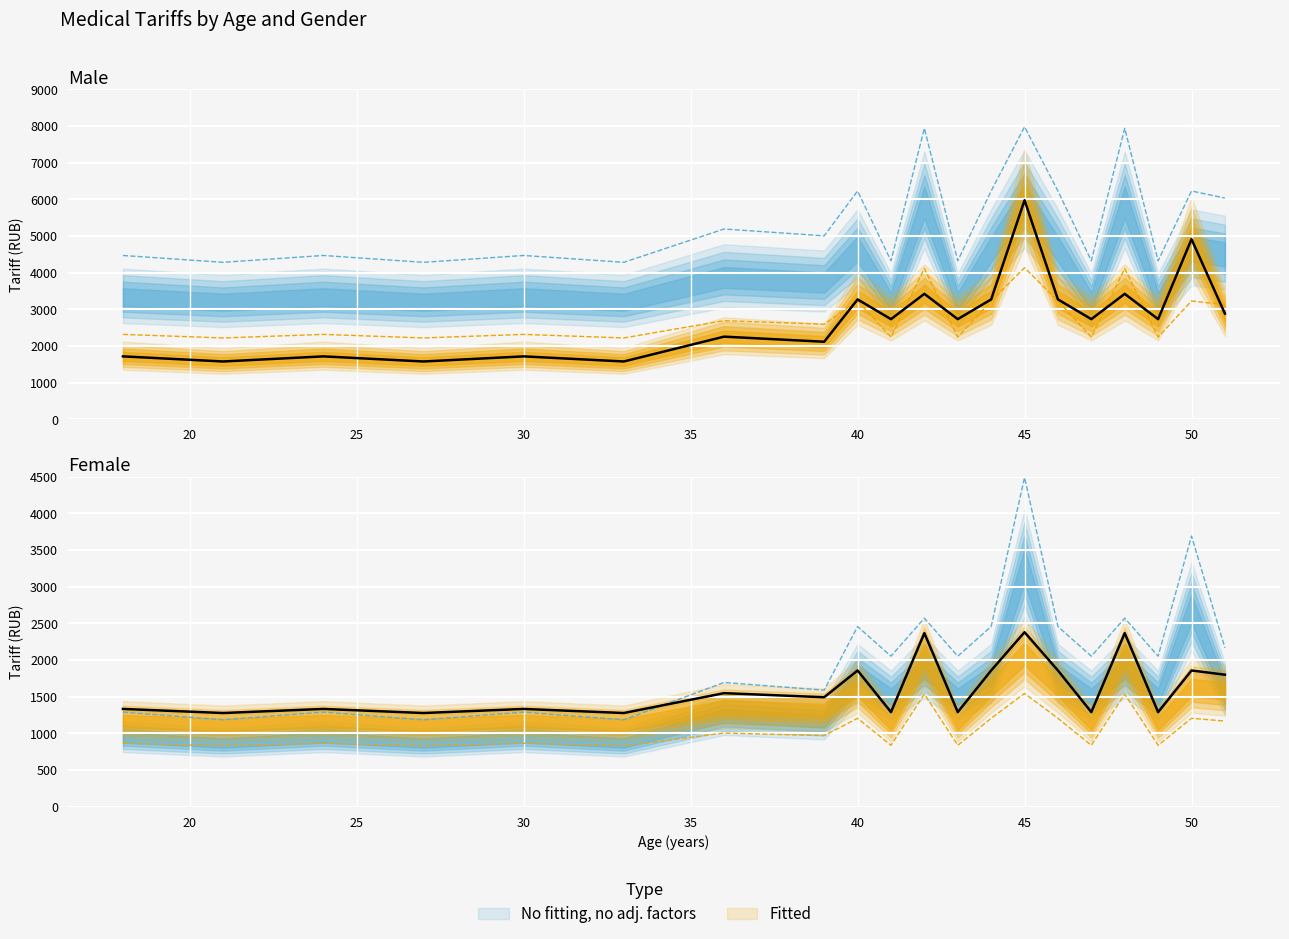

In Male Lvl1, how many points are lower than both neighbors (excluding endpoints)?

8